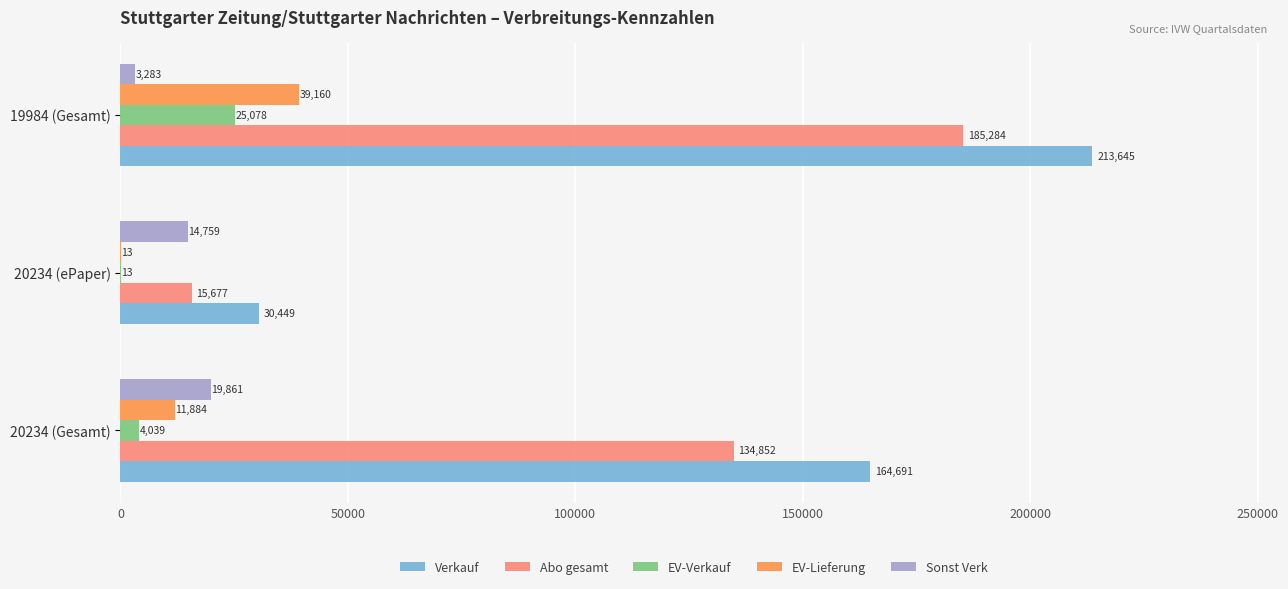

Which series changed the most between 20234 (Gesamt) and 19984 (Gesamt)?

Abo gesamt